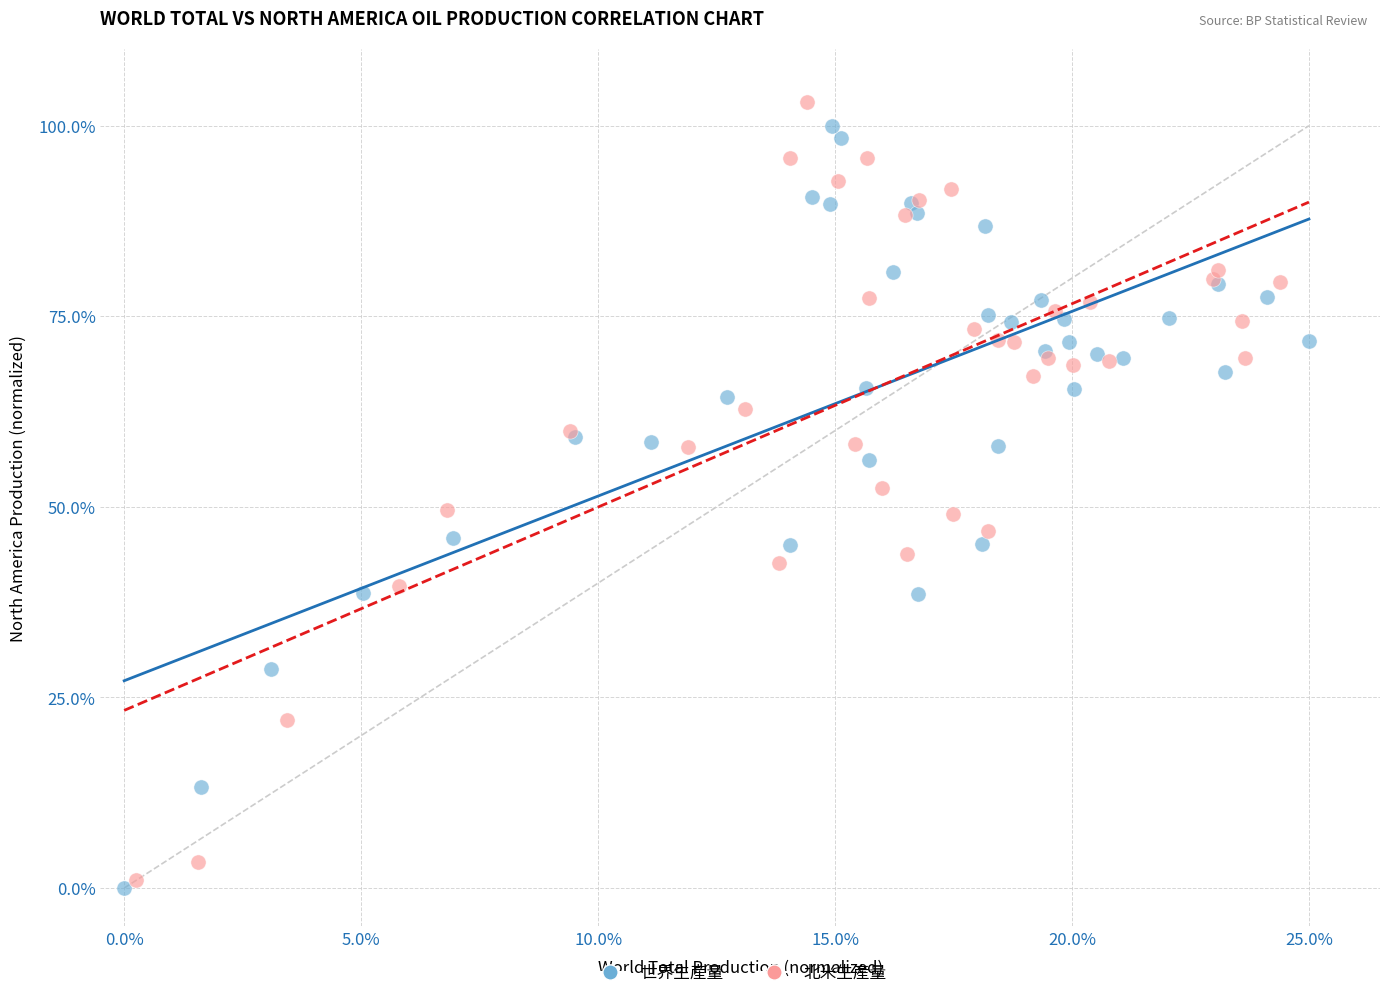

Which series reaches the minimum Y coordinate?

世界生産量